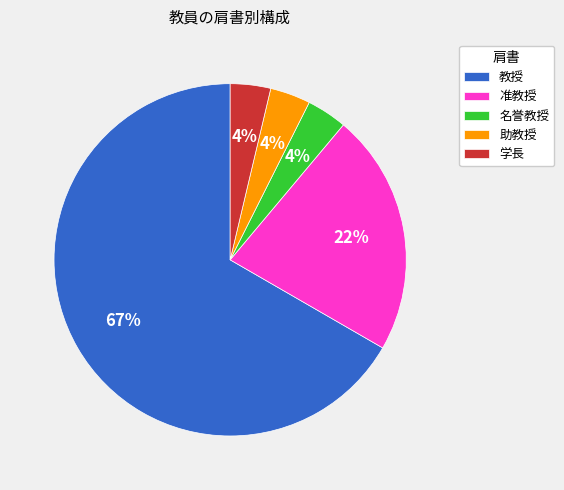

The 助教授 slice represents 4% of the pie. True or false?

True